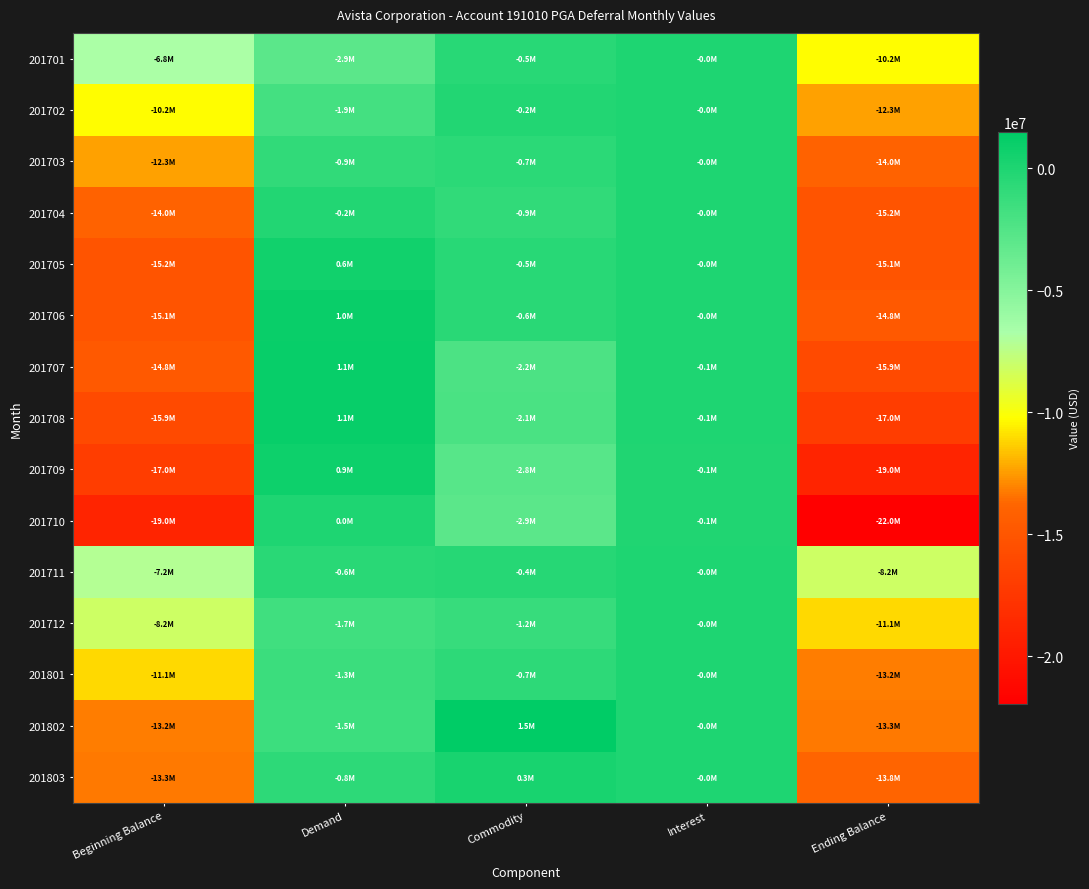

Reading left to right, transcribe all the data shown in this chart.

201701: Beginning Balance=-6818269.0	Demand=-2913519.2	Commodity=-491376.2	Interest=-24852.1	Ending Balance=-10248016.5
201702: Beginning Balance=-10248016.5	Demand=-1856358.6	Commodity=-201411.1	Interest=-32891.0	Ending Balance=-12338677.2
201703: Beginning Balance=-12338677.2	Demand=-916596.3	Commodity=-696753.0	Interest=-38340.6	Ending Balance=-13990367.1
201704: Beginning Balance=-13990367.1	Demand=-225142.7	Commodity=-912928.8	Interest=-45012.8	Ending Balance=-15173451.4
201705: Beginning Balance=-15173451.4	Demand=604158.2	Commodity=-482101.2	Interest=-46722.6	Ending Balance=-15098117.0
201706: Beginning Balance=-15098117.0	Demand=953286.8	Commodity=-580245.5	Interest=-46101.7	Ending Balance=-14771177.4
201707: Beginning Balance=-14771177.4	Demand=1129801.1	Commodity=-2217856.2	Interest=-50540.2	Ending Balance=-15909772.7
201708: Beginning Balance=-15909772.7	Demand=1095472.3	Commodity=-2108794.3	Interest=-54174.2	Ending Balance=-16977268.9
201709: Beginning Balance=-16977268.9	Demand=853220.5	Commodity=-2779163.6	Interest=-59202.8	Ending Balance=-18962414.8
201710: Beginning Balance=-18962414.8	Demand=15042.1	Commodity=-2935887.7	Interest=-71650.1	Ending Balance=-21954910.6
201711: Beginning Balance=-7183698.0	Demand=-592732.9	Commodity=-386463.1	Interest=-26920.6	Ending Balance=-8189815.5
201712: Beginning Balance=-8189815.6	Demand=-1678391.1	Commodity=-1205525.6	Interest=-33791.5	Ending Balance=-11107523.8
201801: Beginning Balance=-11107523.8	Demand=-1348640.4	Commodity=-743591.9	Interest=-43044.1	Ending Balance=-13242800.3
201802: Beginning Balance=-13242800.3	Demand=-1492728.9	Commodity=1500599.2	Interest=-46887.7	Ending Balance=-13281817.5
201803: Beginning Balance=-13281817.5	Demand=-772819.7	Commodity=262271.1	Interest=-47943.9	Ending Balance=-13840310.0